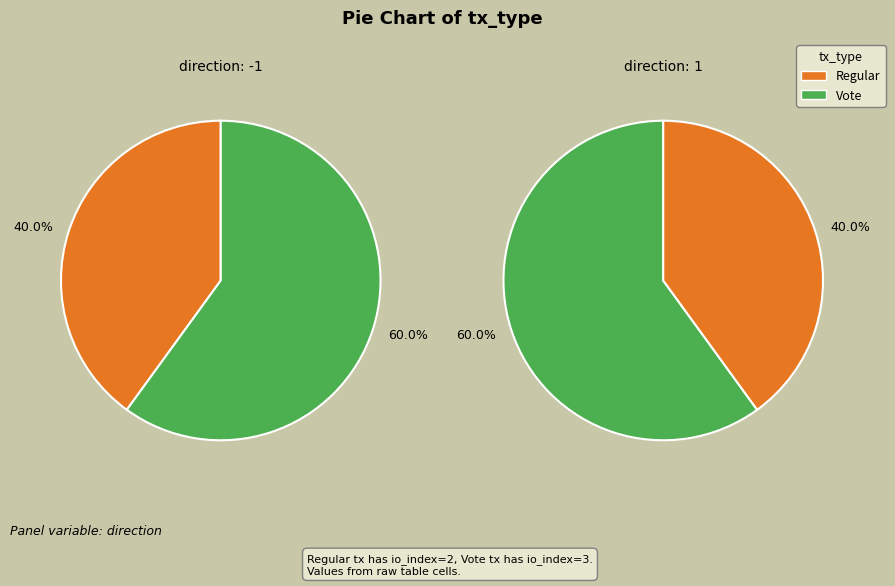

What is the change in value from Regular to Vote?

+1